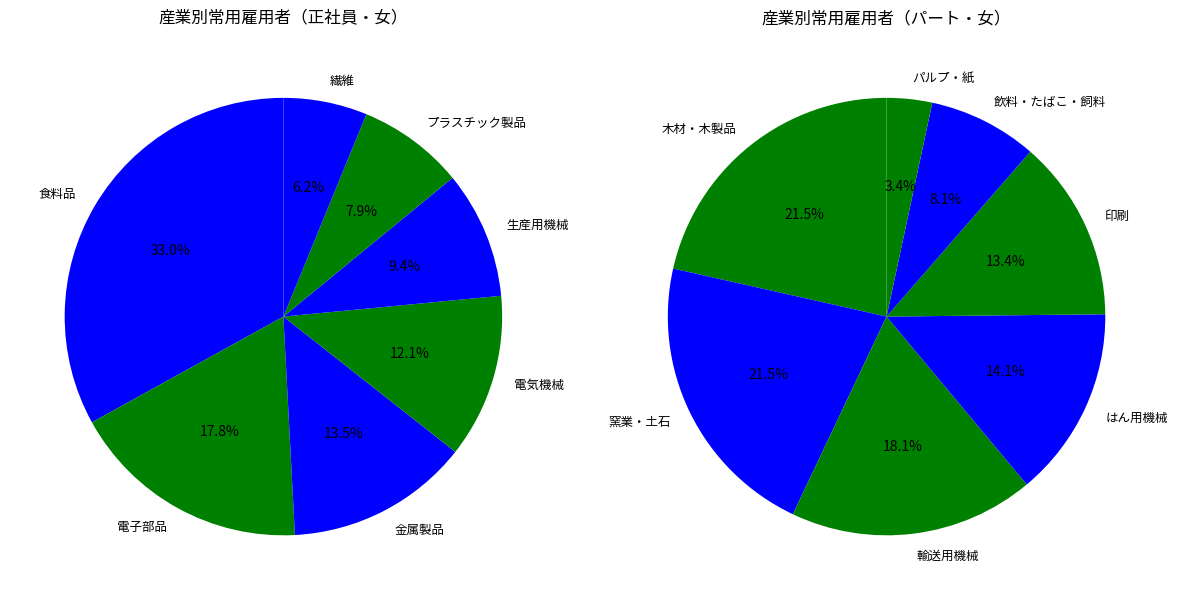

Rank the categories by value from lowest to highest.

パルプ・紙, 飲料・たばこ・飼料, 印刷, はん用機械, 輸送用機械, 木材・木製品, 窯業・土石, 繊維, プラスチック製品, 生産用機械, 電気機械, 金属製品, 電子部品, 食料品